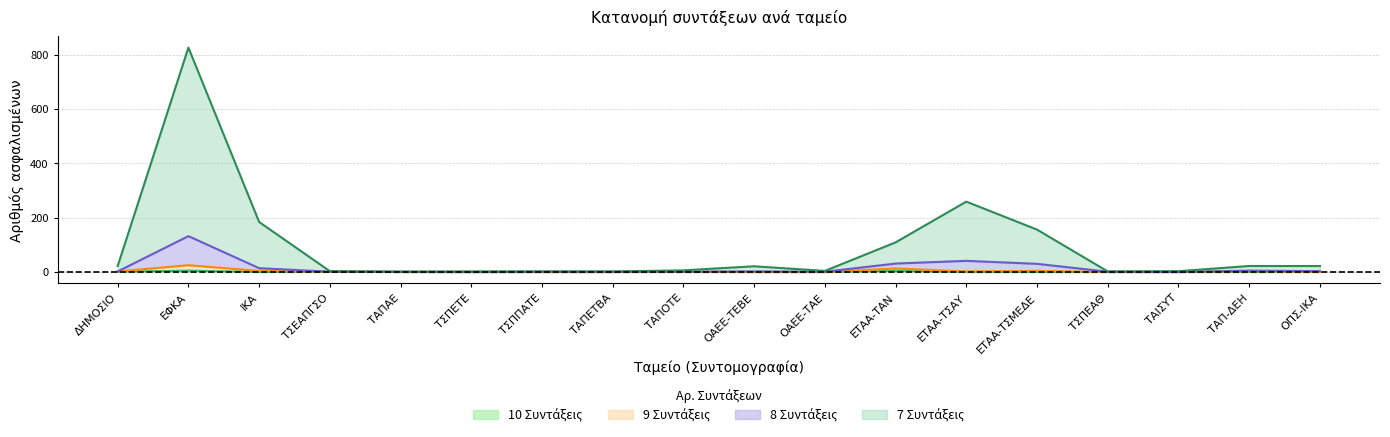

The value of 8 Συντάξεις at ΕΤΑΑ-ΤΣΑΥ is 23. True or false?

False